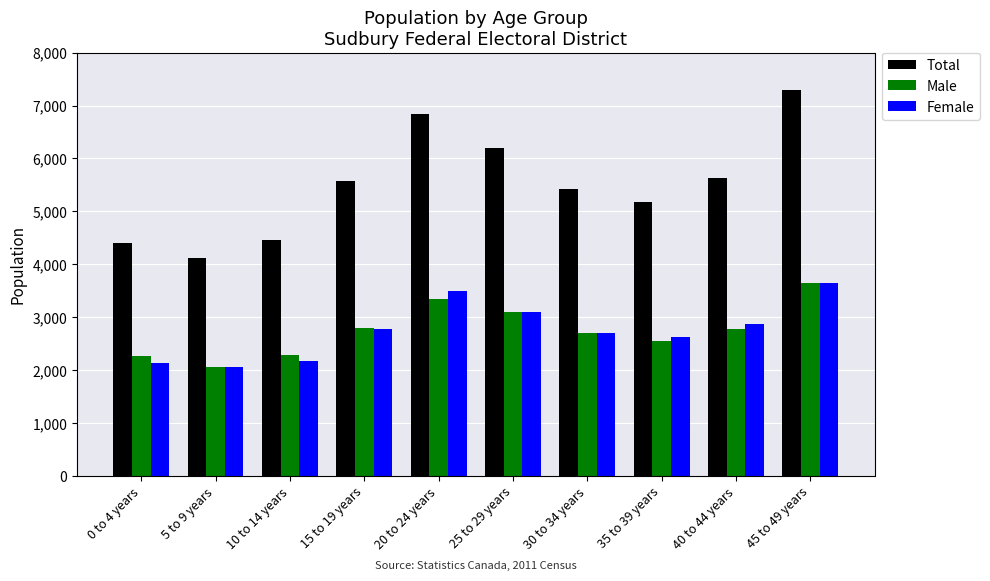

Which category has the highest value in the Total series?

45 to 49 years